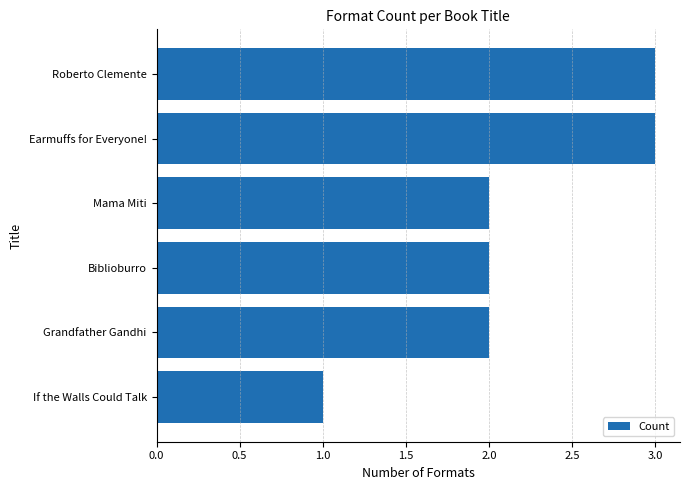

At which category does the chart reach its minimum across all series?

If the Walls Could Talk